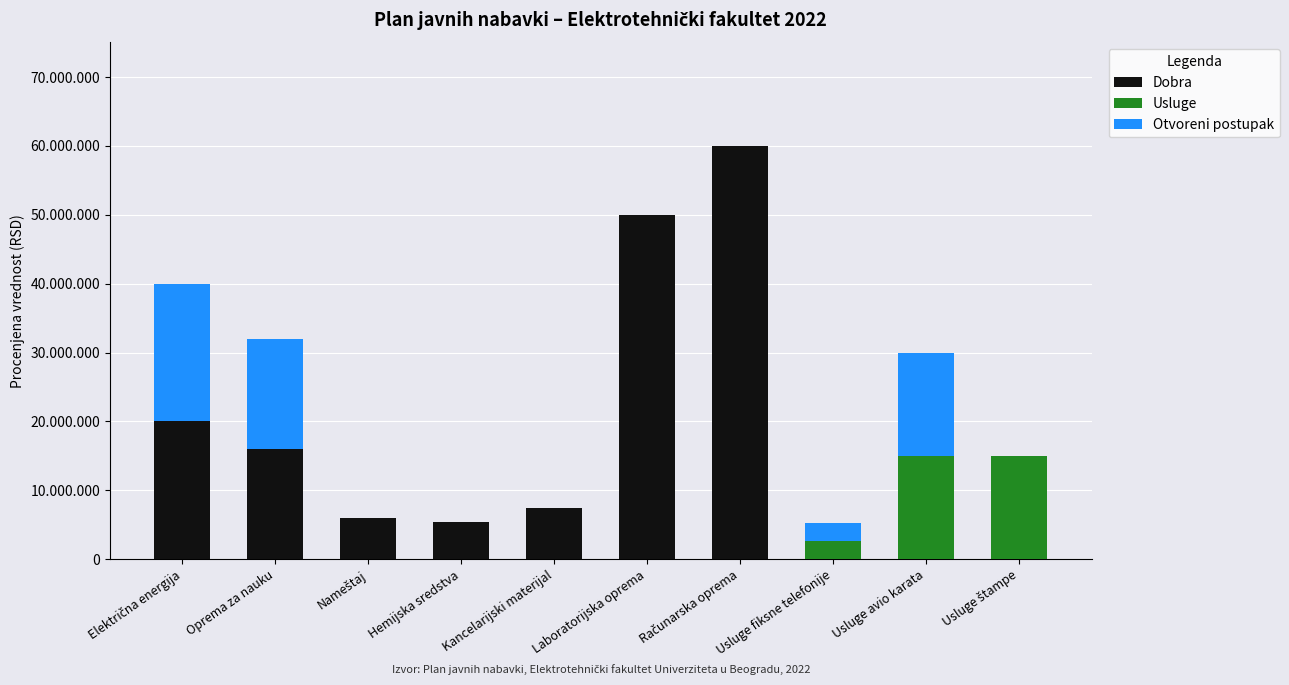

What is the label of the 1st bar from the left?

Električna energija